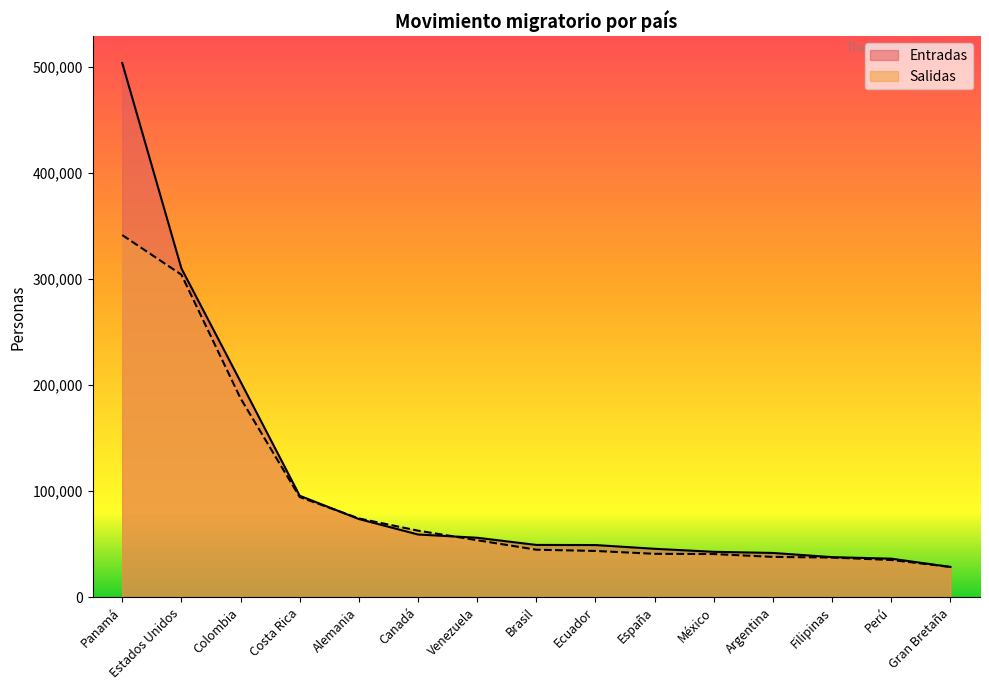

Is the value of Salidas at Gran Bretaña greater than the value of Entradas at España?

No